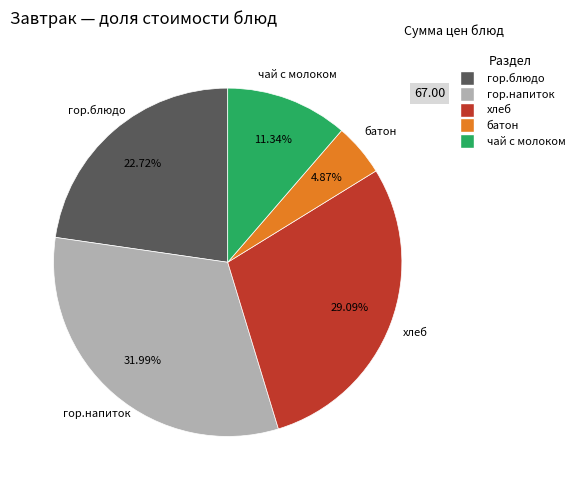

How many segments does this pie chart have?

5